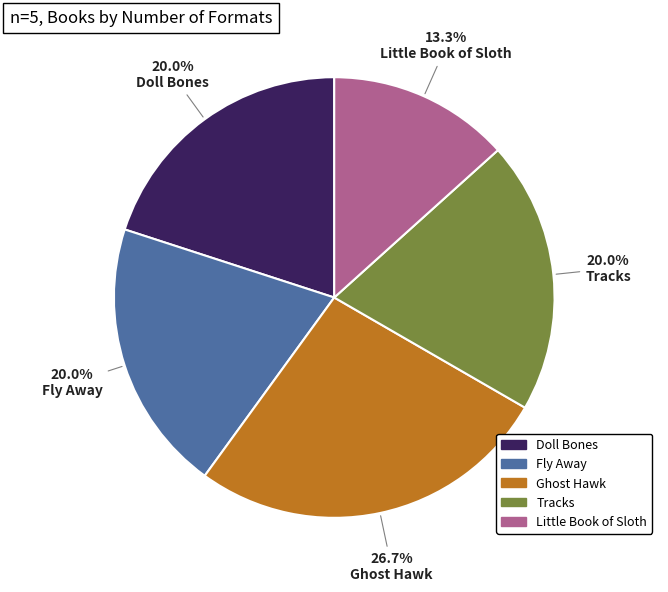

Which slice is the smallest?

Little Book of Sloth